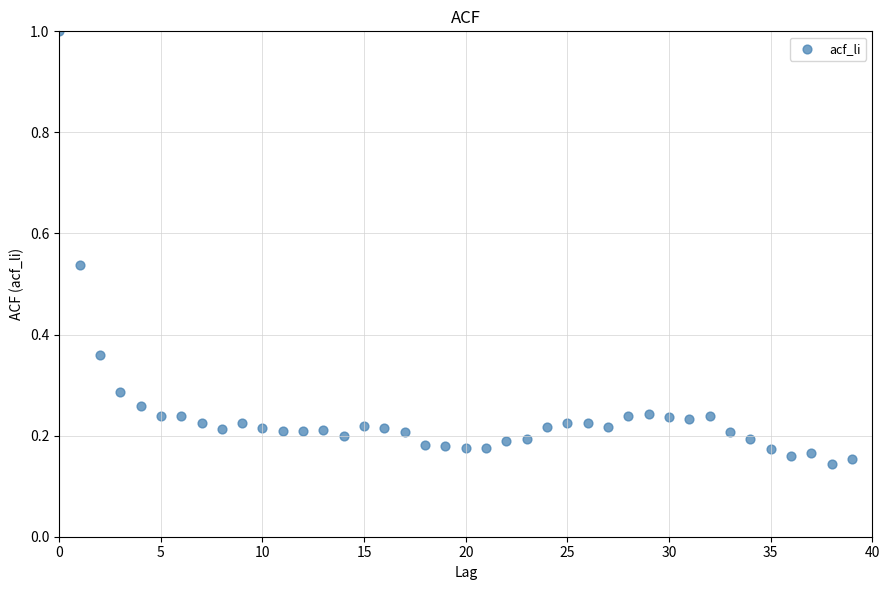

What is the range of Y values (max minus min)?

0.9